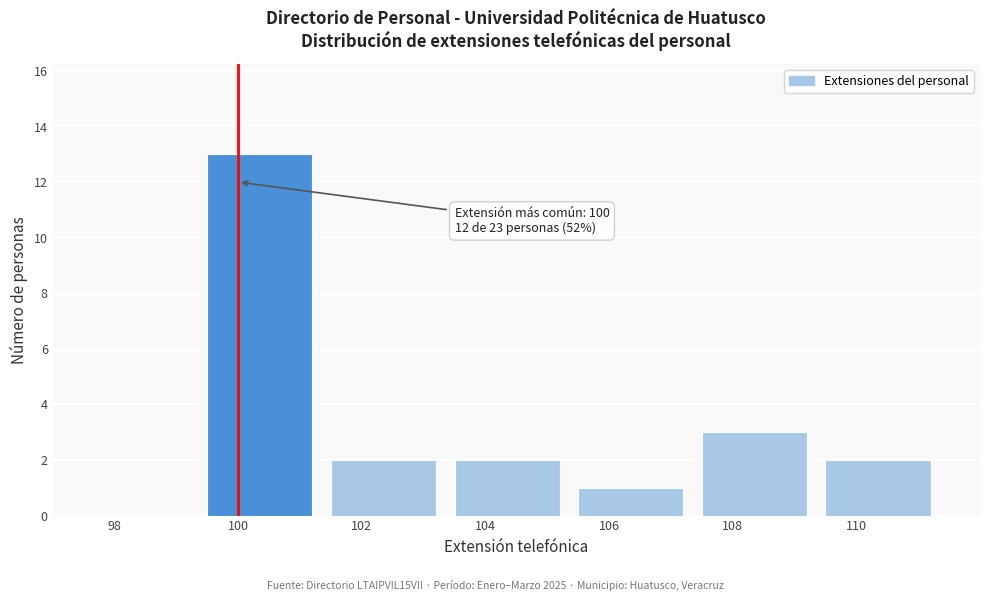

Reading right to left, extract all data points from this chart.

110=2	108=3	106=1	104=2	102=2	100=13	98=0